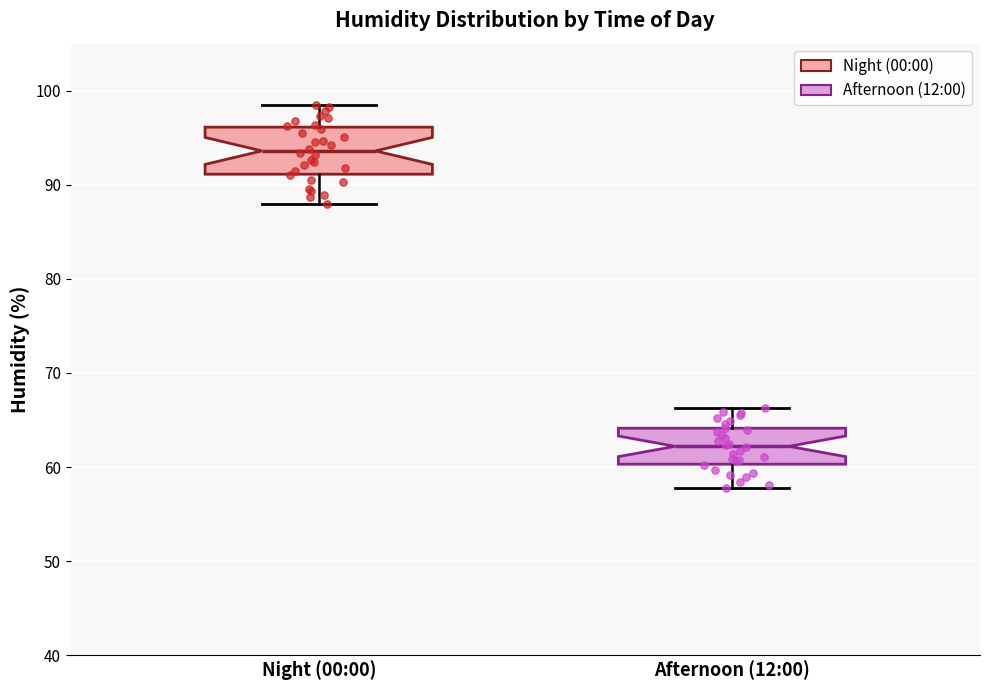

Which box is the tallest, from its lower edge to its upper edge?

Night (00:00)